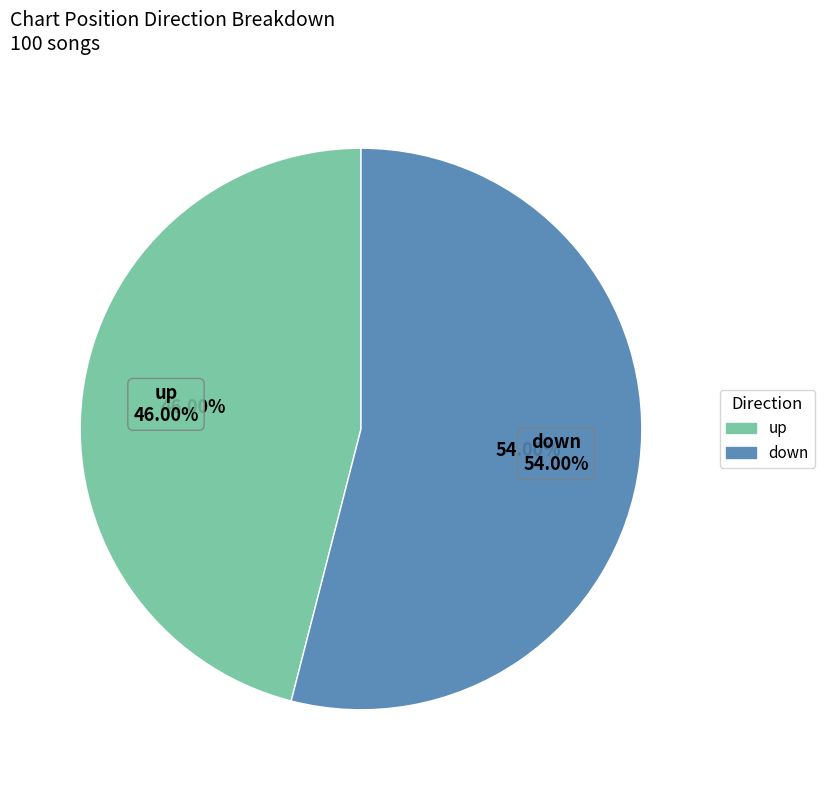

Combined, do down and up account for over 50%?

Yes